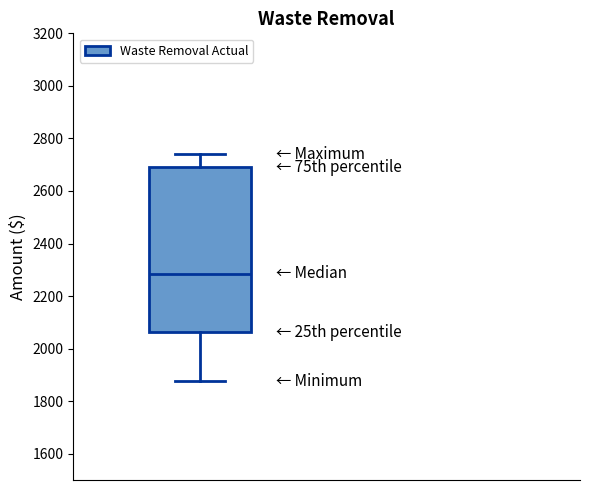

Transcribe this box plot: give where the median line is, the range the box spans, and where the two whiskers end, as read against the y-axis. The values are not printed on the chart, so give them approximately, as read against the axis.

median 2280, box 2060 to 2700, whiskers 1880 to 2740